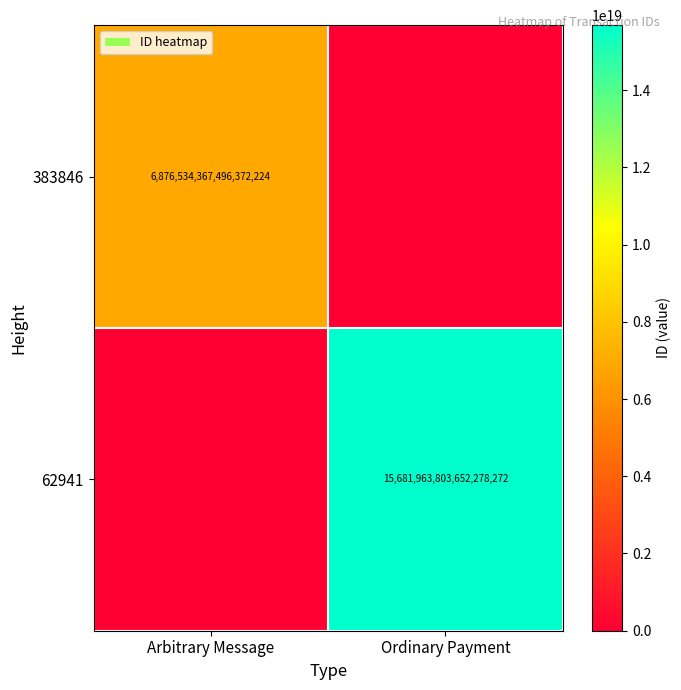

The value of 383846 at Arbitrary Message is 4811167062949972992. True or false?

False